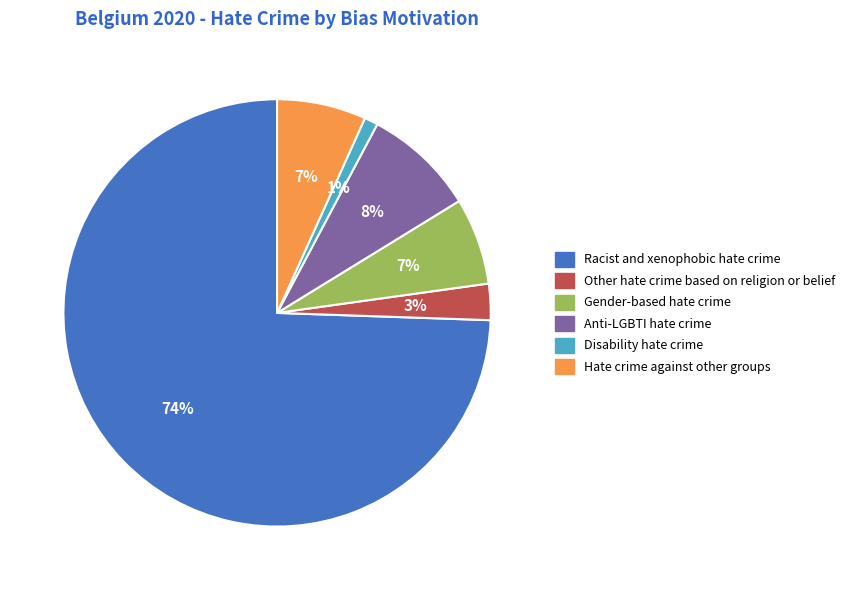

Which slice is the largest?

Racist and xenophobic hate crime